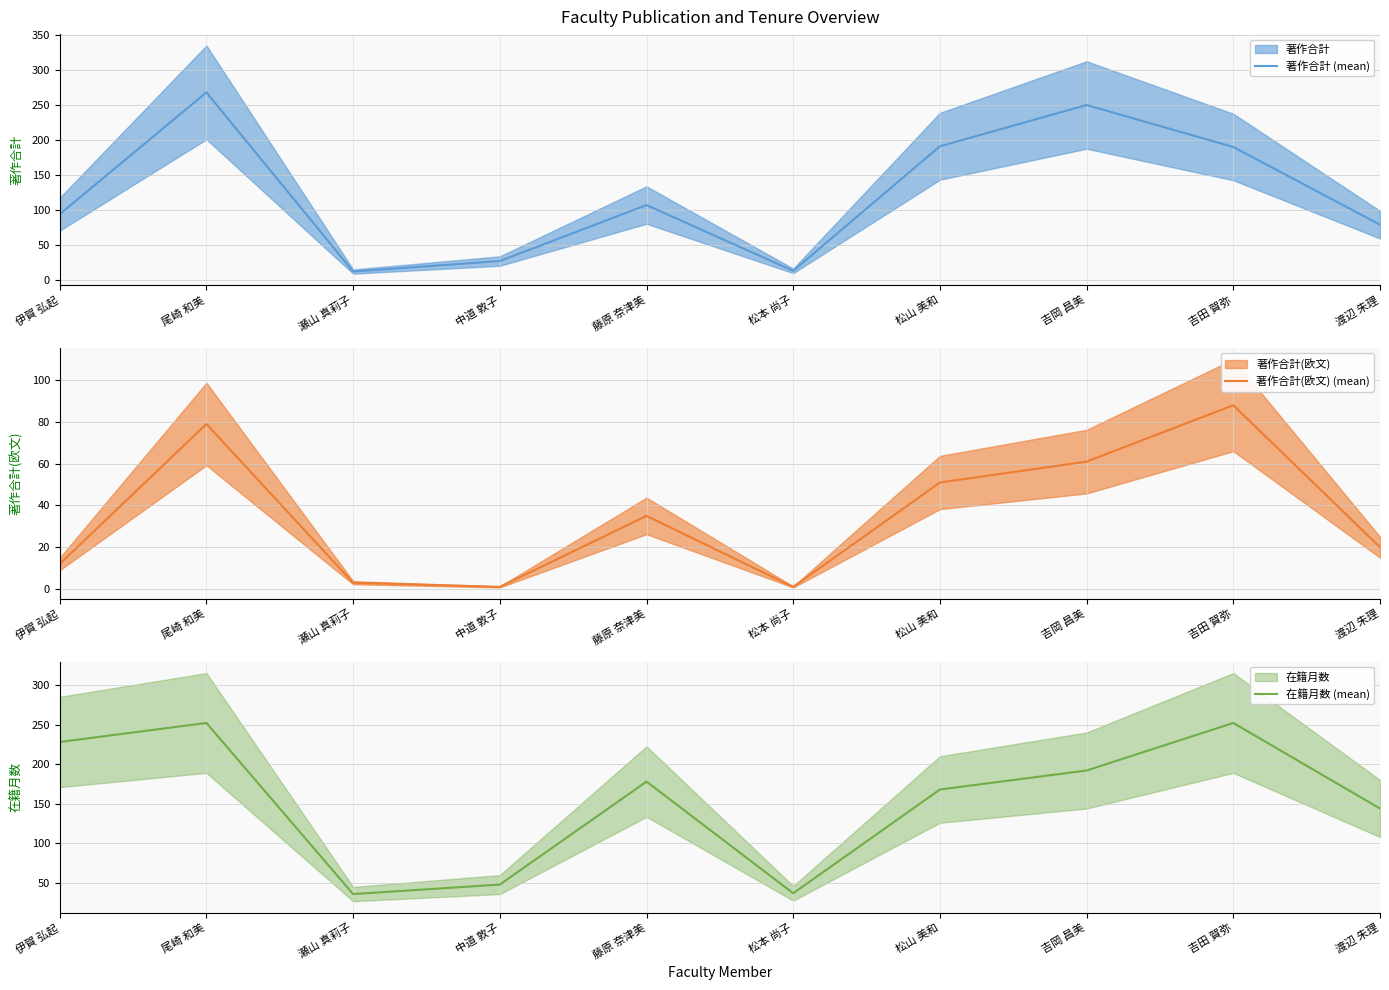

Reading left to right, transcribe all the data shown in this chart.

著作合計 (mean): 94	268	12	27	107	13	191	250	190	79
著作合計(欧文) (mean): 12	79	3	1	35	1	51	61	88	20
在籍月数 (mean): 228	252	36	48	178	37	168	192	252	144